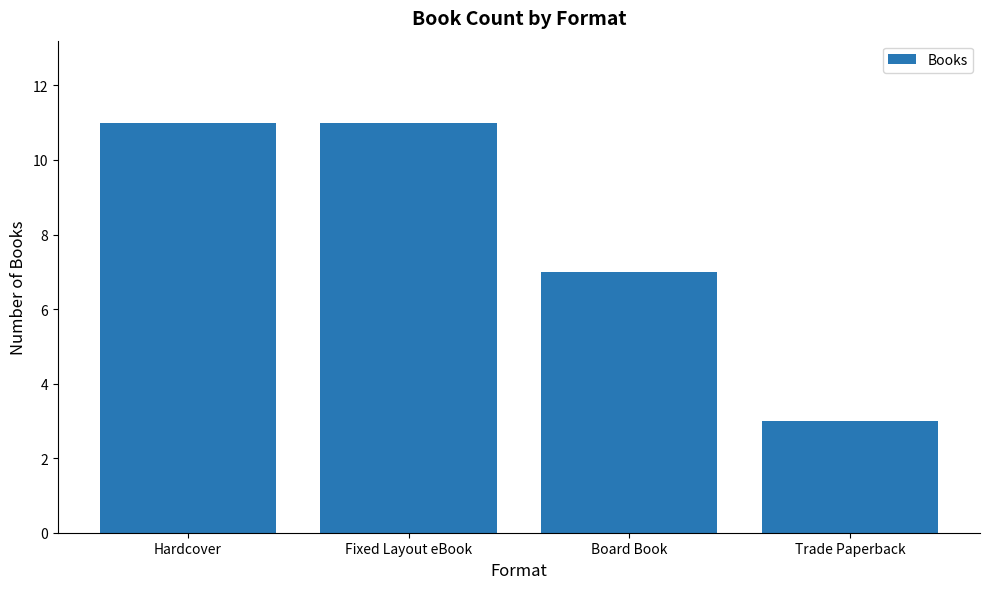

What is the ratio of the value at Hardcover to the value at Trade Paperback?

3.7